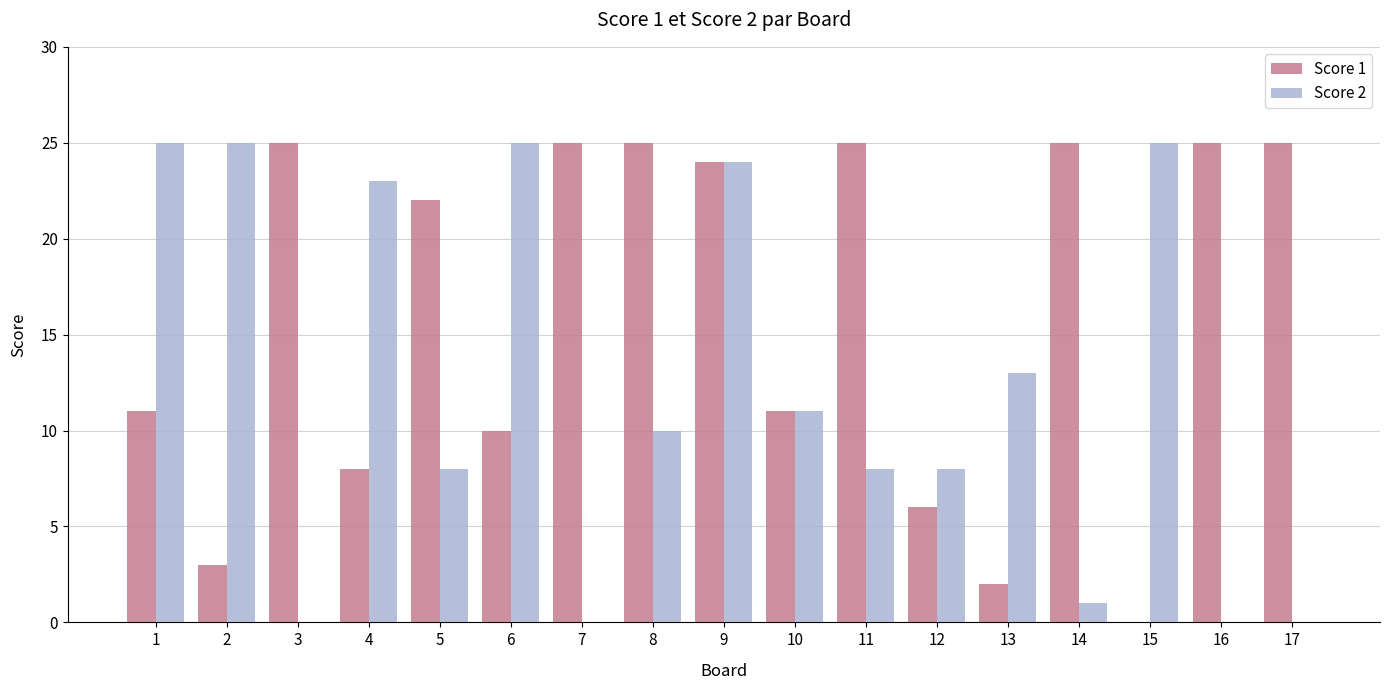

At which category is the sum across all series the highest?

9